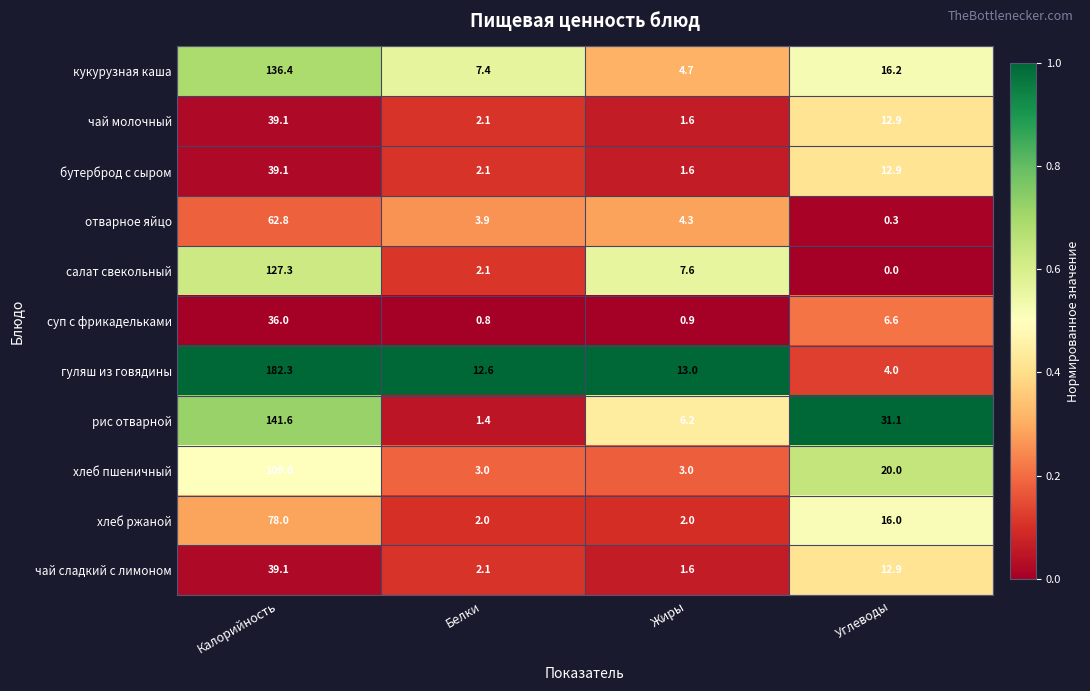

At which label is бутерброд с сыром closest to 20?

Углеводы